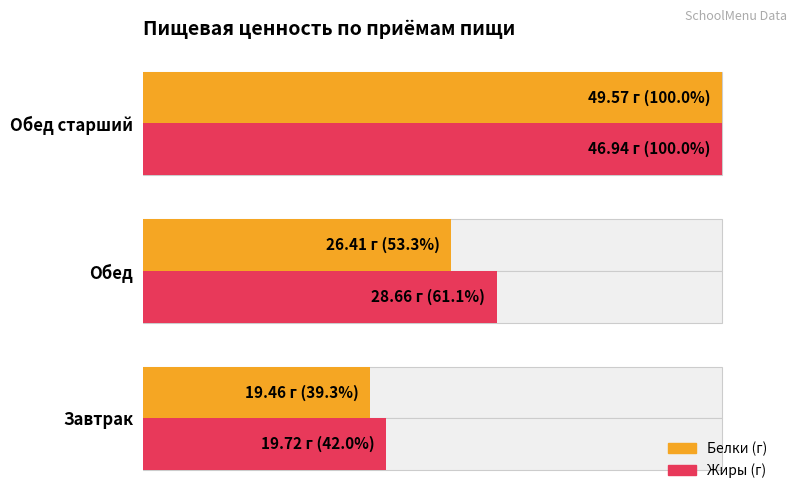

At Обед, list the series in order from largest to smallest.

Жиры, Белки